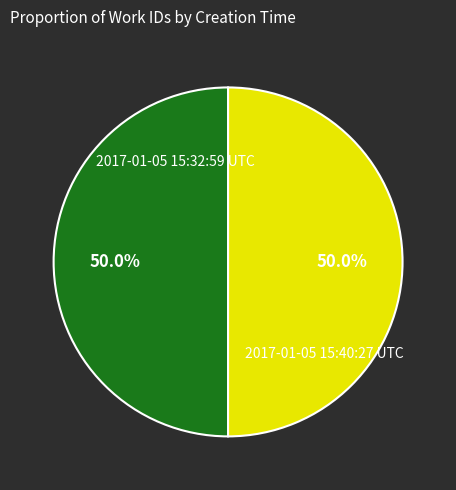

The 2017-01-05 15:32:59 UTC slice represents 57% of the pie. True or false?

False